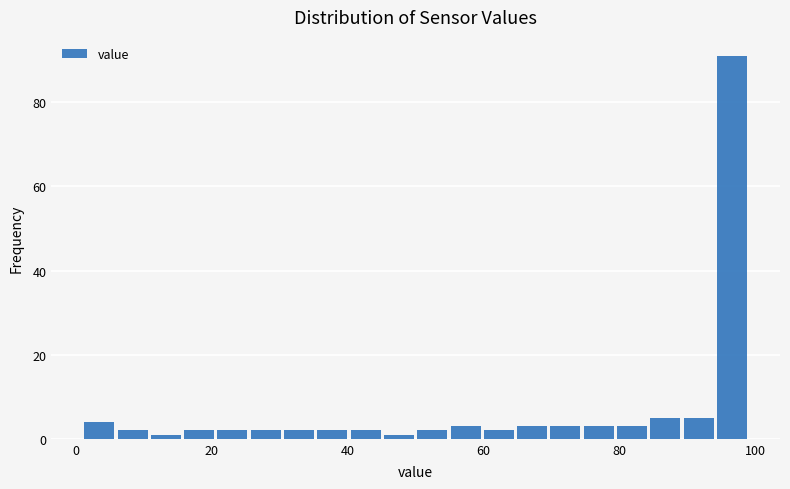

Around what value on the x-axis is the tallest bar? Give the approximate position of its centre, as read against the axis.

96